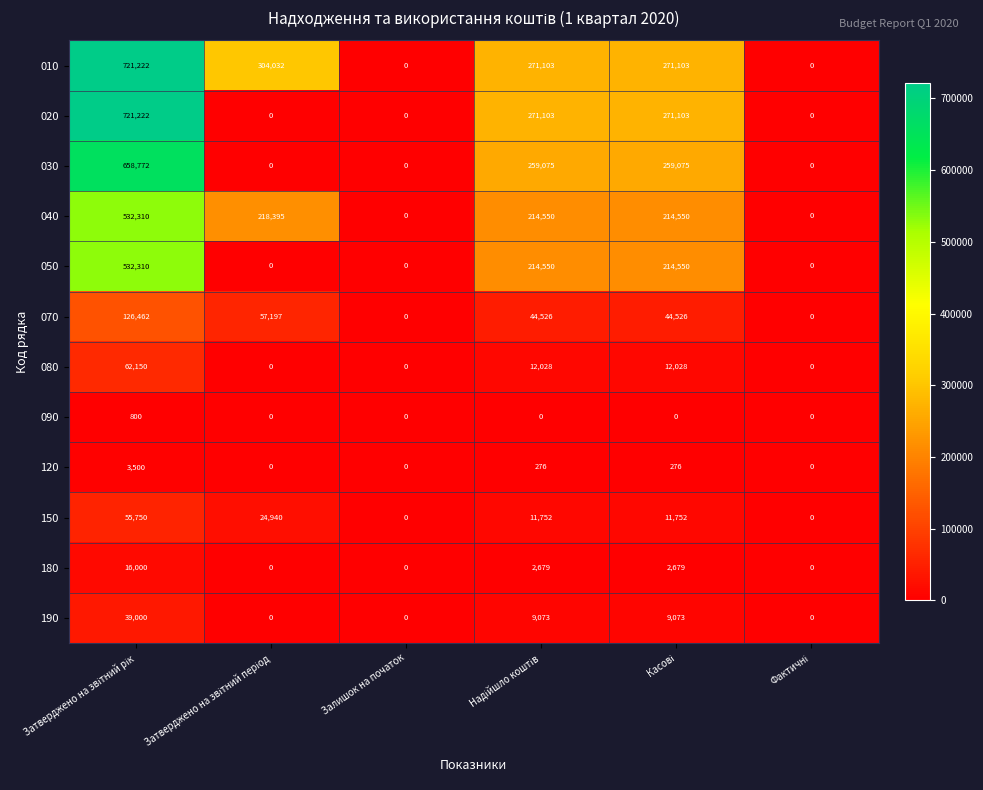

What is the difference between the second highest and second lowest values in the 180 series?

2679